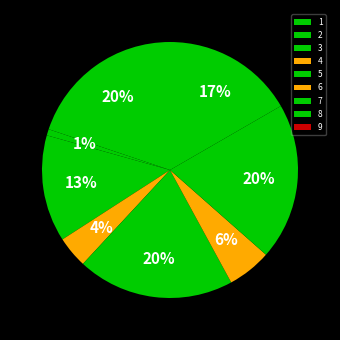

Which slice is the smallest?

9